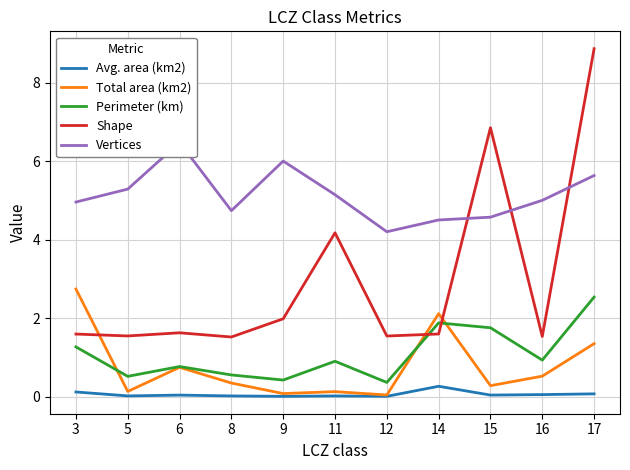

What is the difference between the Vertices values at 3 and 15?

0.4